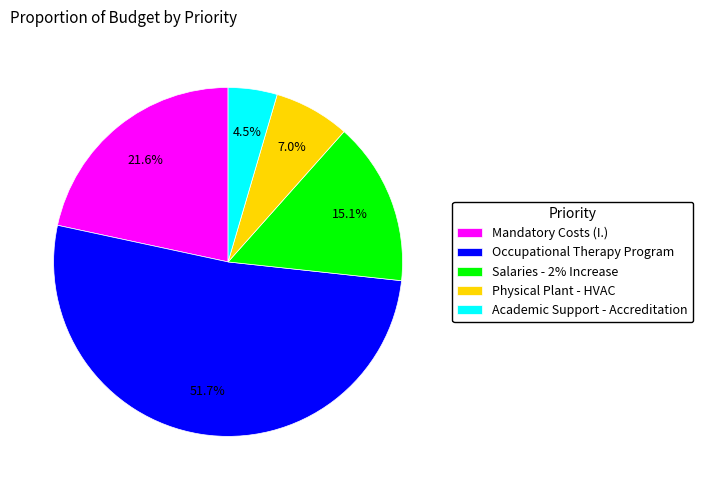

What percentage is NOT represented by Physical Plant - HVAC?

93.0%